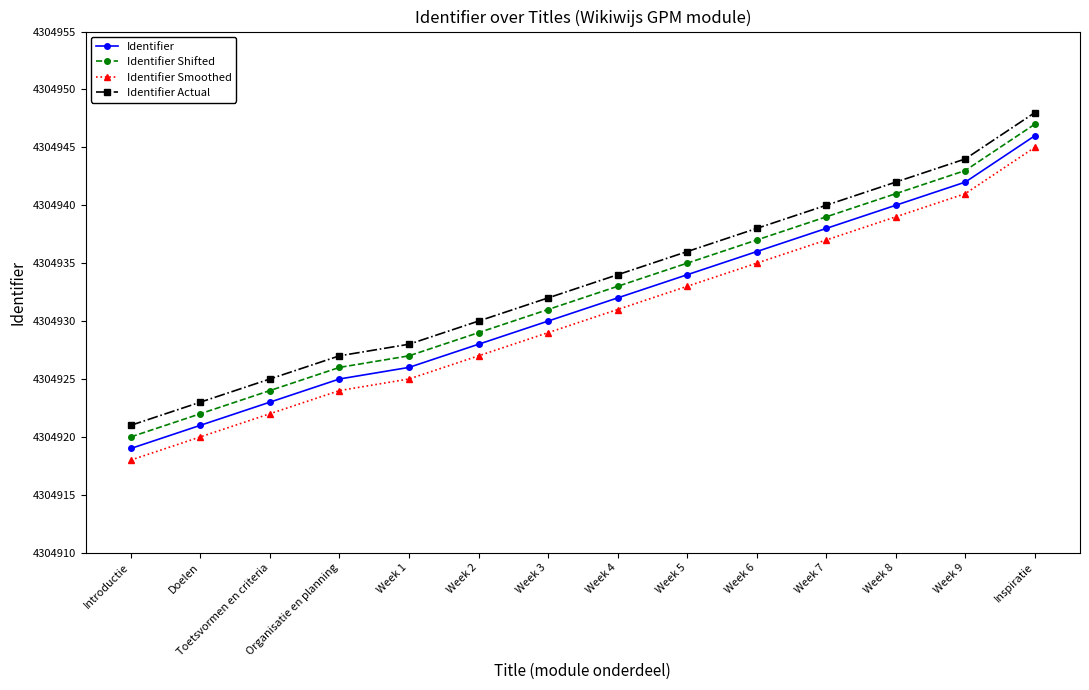

How many data points does each series have?

14